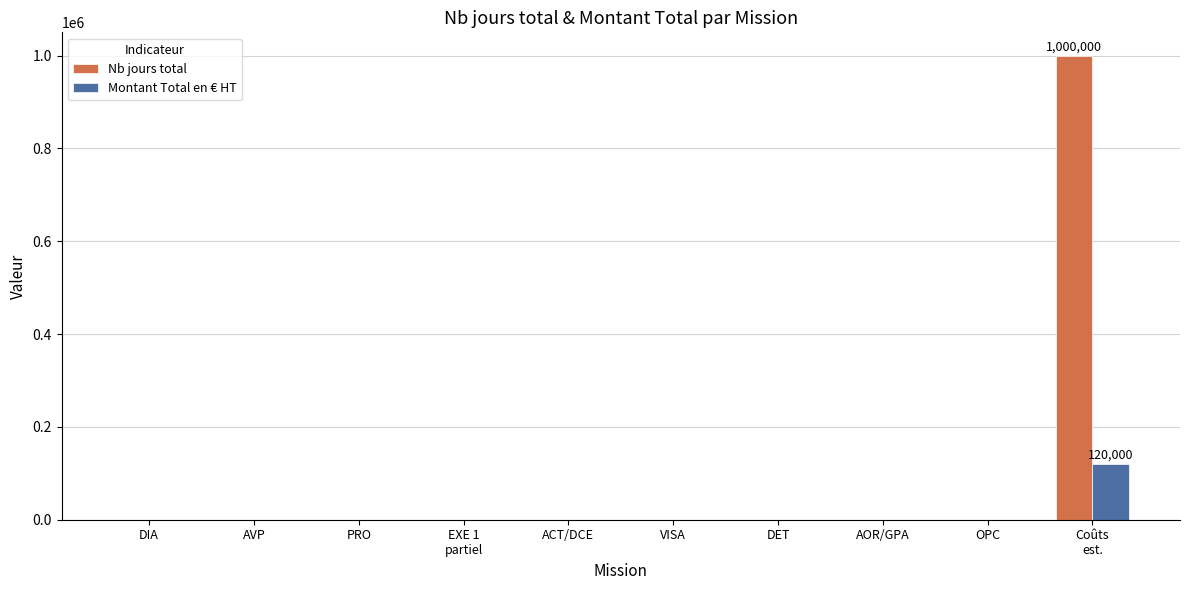

Which series has the largest total across all categories?

Nb jours total